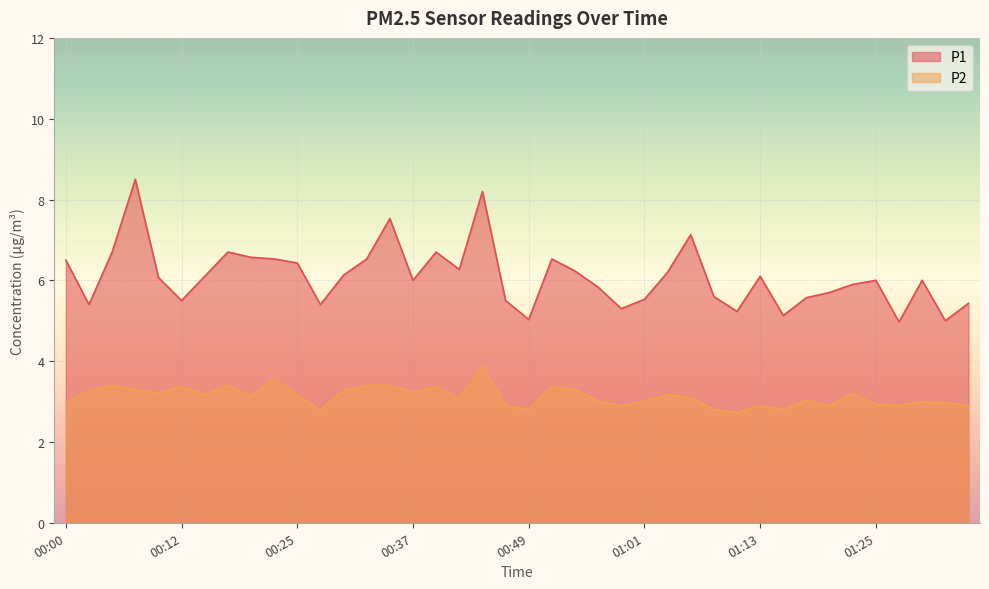

What position from the left is 01:03?

27